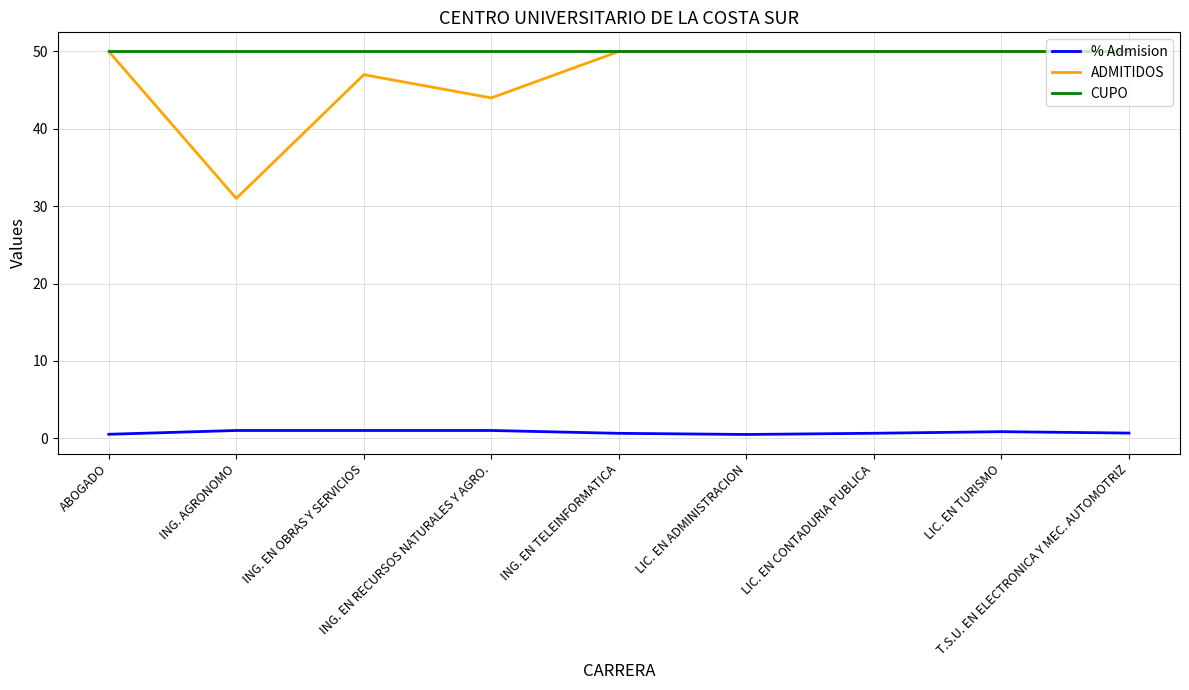

Which series has the largest total across all categories?

CUPO